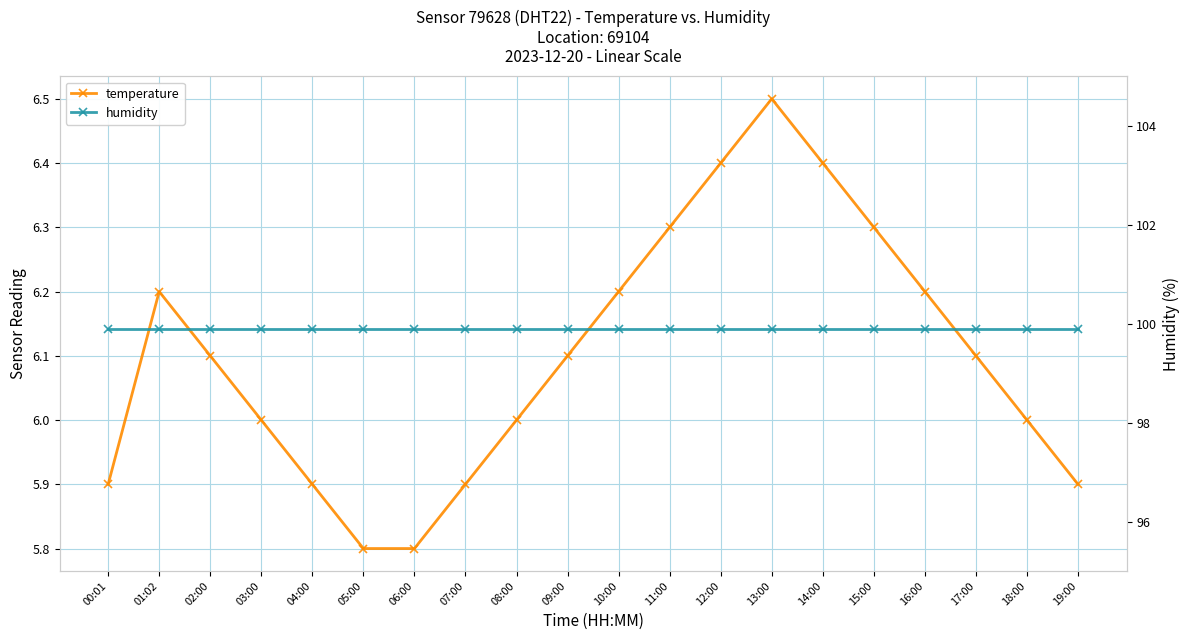

Read the temperature value at 07:00.

5.9